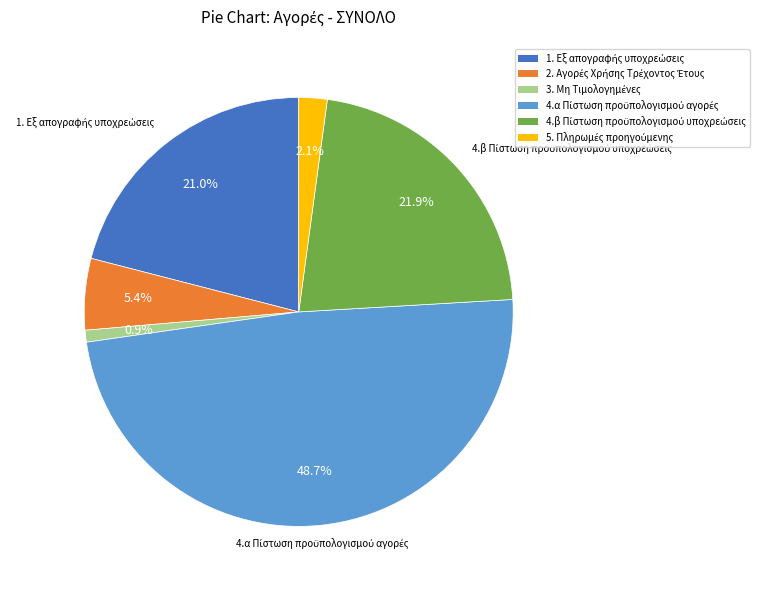

Is there a majority slice in this chart?

No